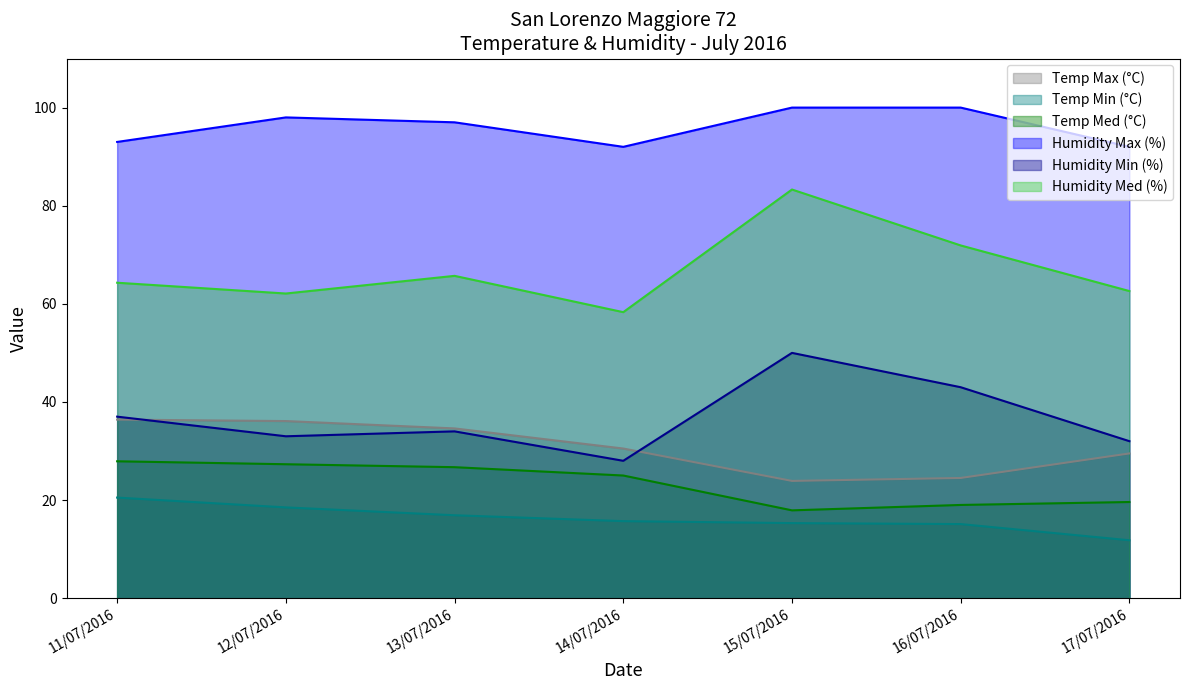

Count the number of categories in the chart.

7